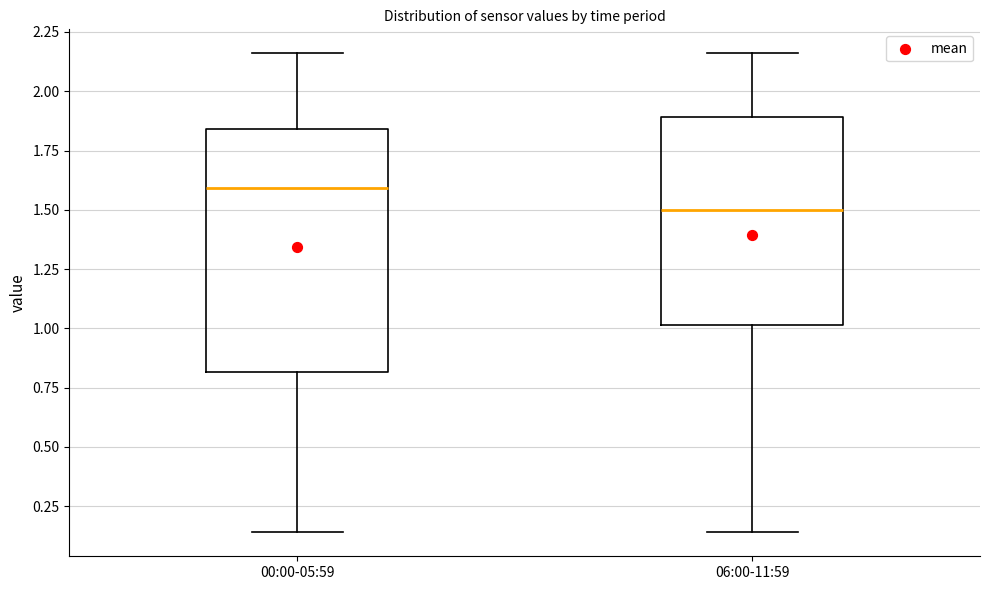

Comparing the boxes themselves (not the whiskers), which one is the tallest?

00:00-05:59